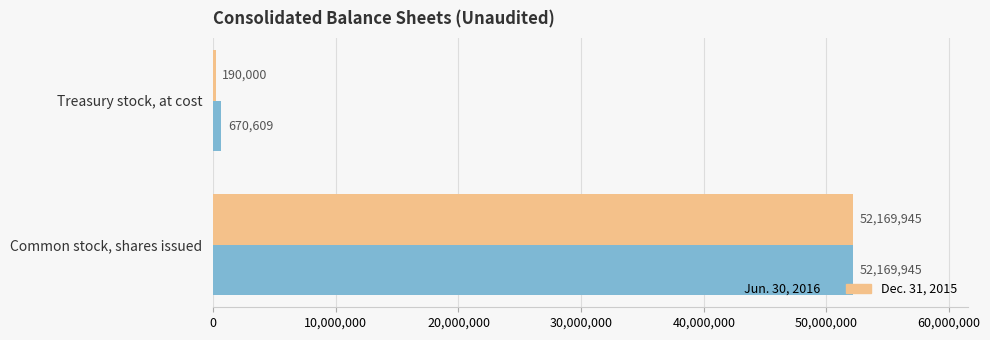

Which series has the largest total across all categories?

Jun. 30, 2016